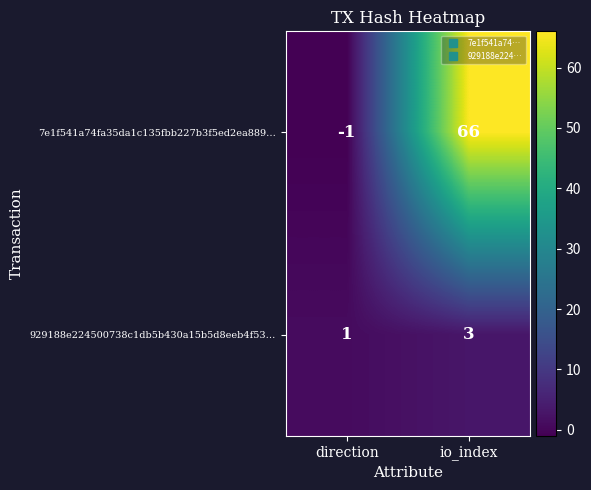

Which category has the lowest value in the 929188e224500738c1db5b430a15b5d8eeb4f53… series?

direction